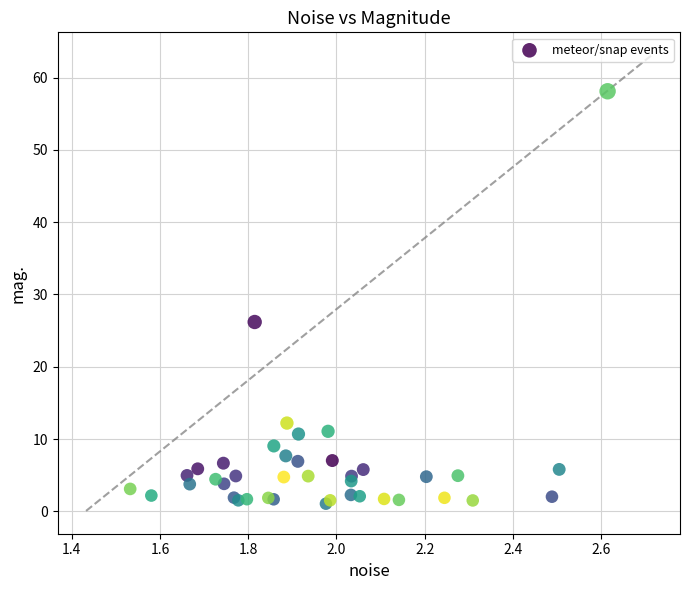

What Y value in the scatter plot is closest to 29?

26.2